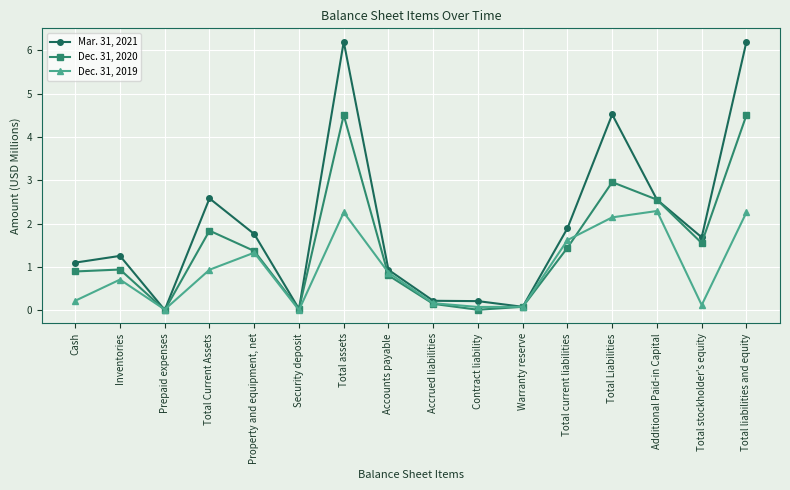

What are all the series names shown in the legend?

Mar. 31, 2021, Dec. 31, 2020, Dec. 31, 2019